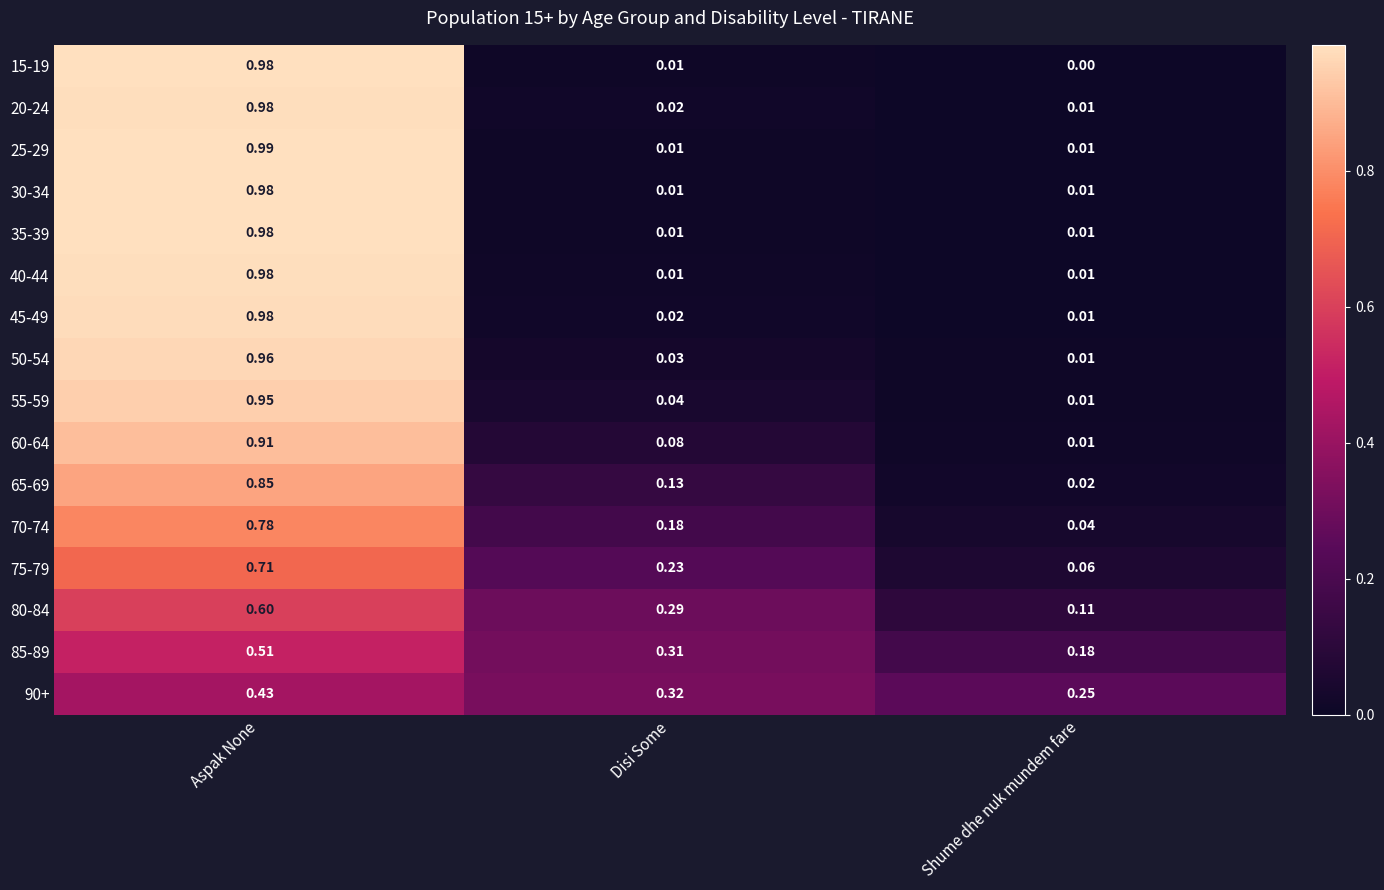

List the labels in order of 70-74 value, smallest first.

Shume dhe nuk mundem fare, Disi Some, Aspak None